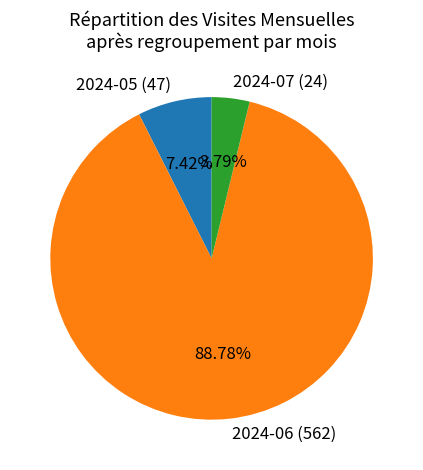

Combined, what portion of the pie is 2024-06 (562) and 2024-05 (47)?

96.2%